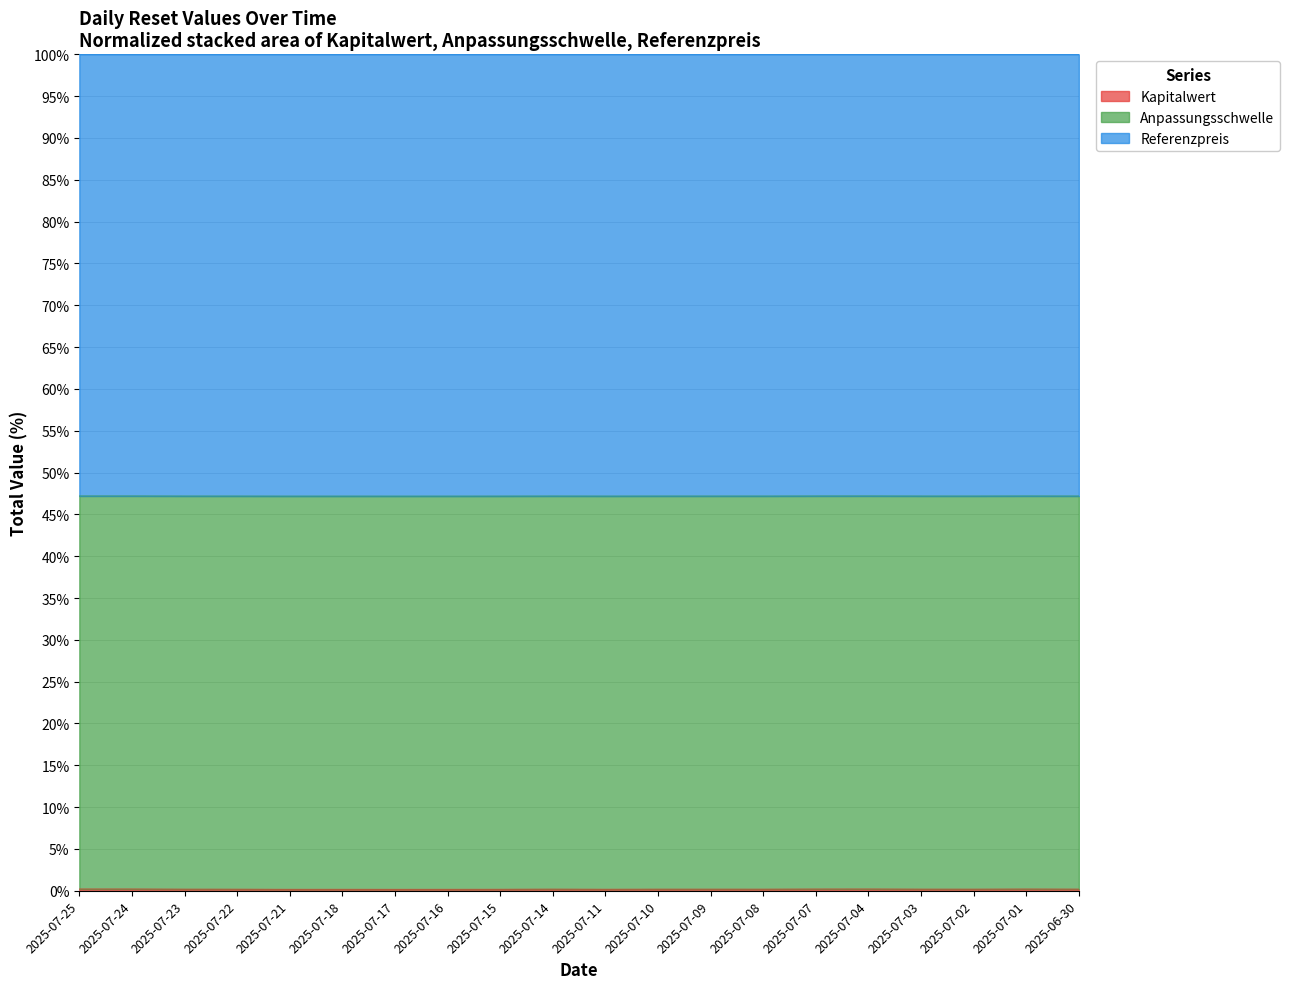

Rank the categories by Kapitalwert value from lowest to highest.

2025-07-17, 2025-07-21, 2025-07-16, 2025-07-18, 2025-07-15, 2025-07-11, 2025-07-22, 2025-07-08, 2025-07-10, 2025-07-02, 2025-07-23, 2025-07-09, 2025-07-03, 2025-07-14, 2025-06-30, 2025-07-07, 2025-07-01, 2025-07-04, 2025-07-24, 2025-07-25